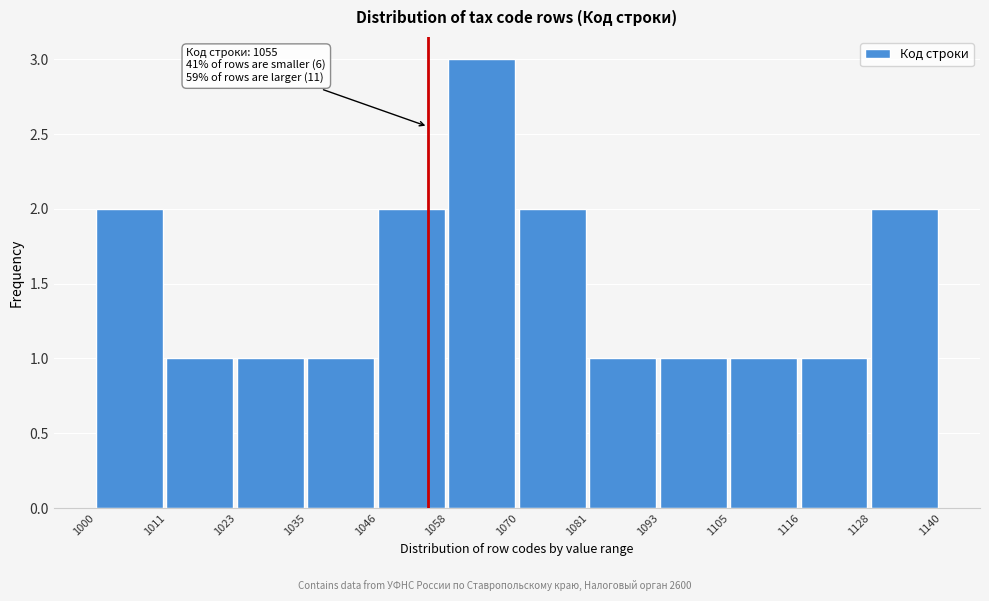

Which range on the x-axis has the tallest bar?

1058 to 1070